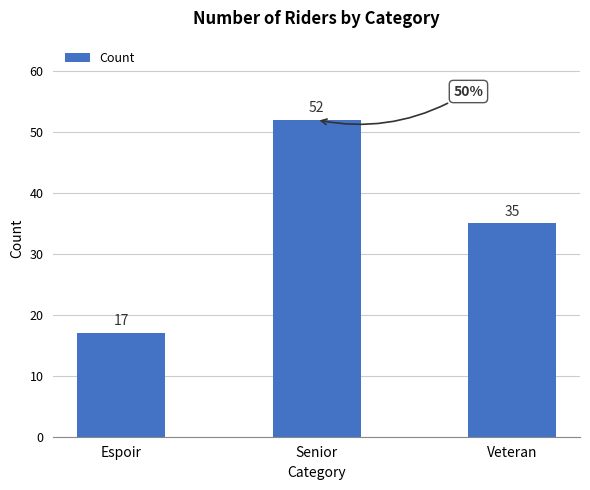

Which category has the highest value across all series?

Senior